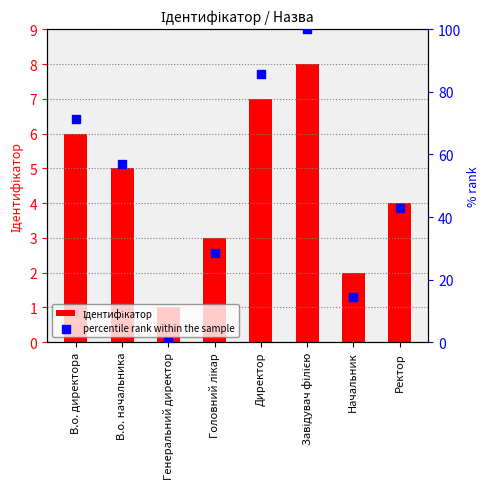

At how many categories does at least one series exceed 55?

4